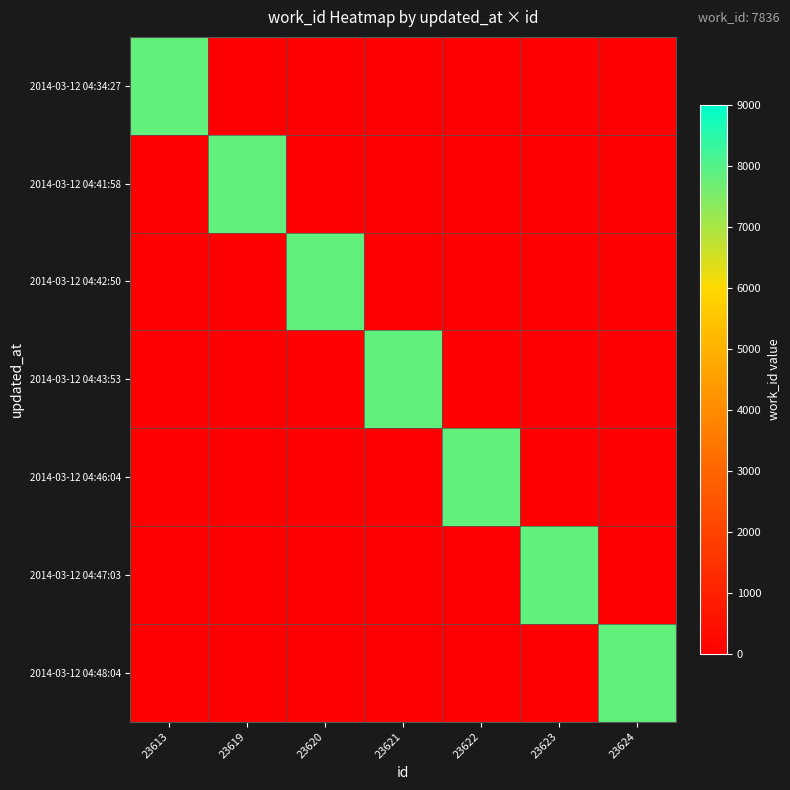

Reading right to left, extract all data points from this chart.

2014-03-12 04:34:27: 23624=0	23623=0	23622=0	23621=0	23620=0	23619=0	23613=7836
2014-03-12 04:41:58: 23624=0	23623=0	23622=0	23621=0	23620=0	23619=7836	23613=0
2014-03-12 04:42:50: 23624=0	23623=0	23622=0	23621=0	23620=7836	23619=0	23613=0
2014-03-12 04:43:53: 23624=0	23623=0	23622=0	23621=7836	23620=0	23619=0	23613=0
2014-03-12 04:46:04: 23624=0	23623=0	23622=7836	23621=0	23620=0	23619=0	23613=0
2014-03-12 04:47:03: 23624=0	23623=7836	23622=0	23621=0	23620=0	23619=0	23613=0
2014-03-12 04:48:04: 23624=7836	23623=0	23622=0	23621=0	23620=0	23619=0	23613=0